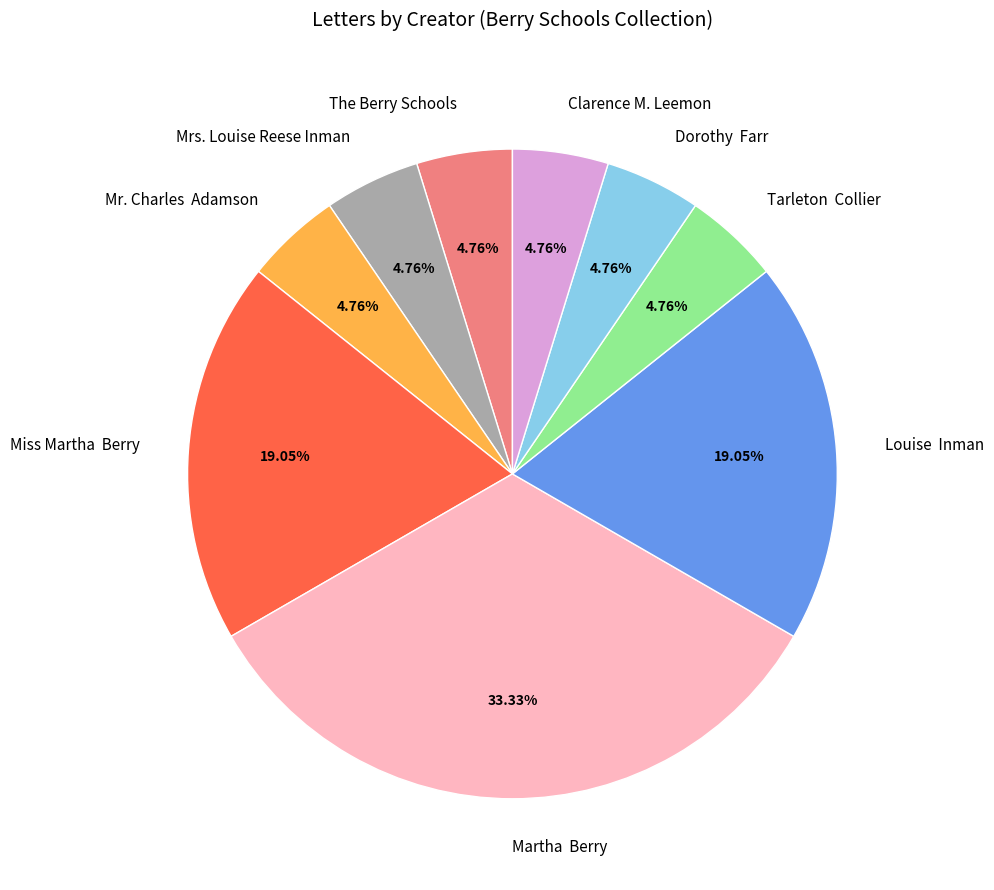

Does Clarence M. Leemon represent more than half of the total?

No